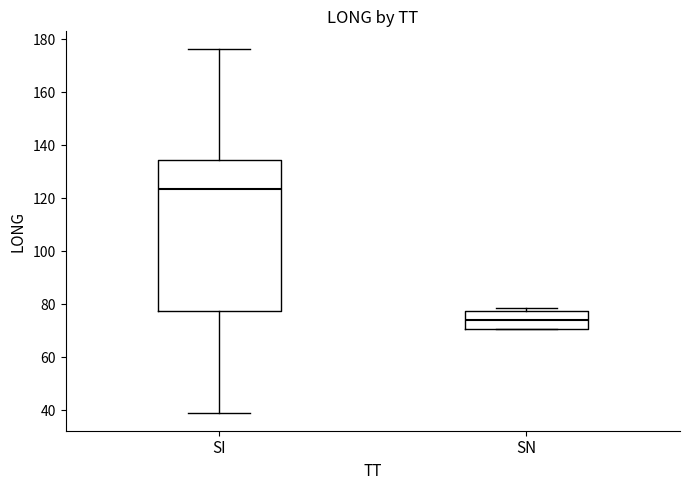

Comparing the boxes themselves (not the whiskers), which one is the tallest?

SI